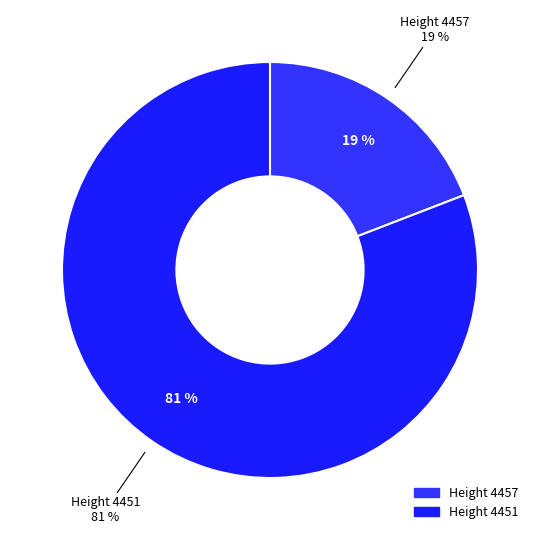

What percentage is NOT represented by 4457?

80.9%